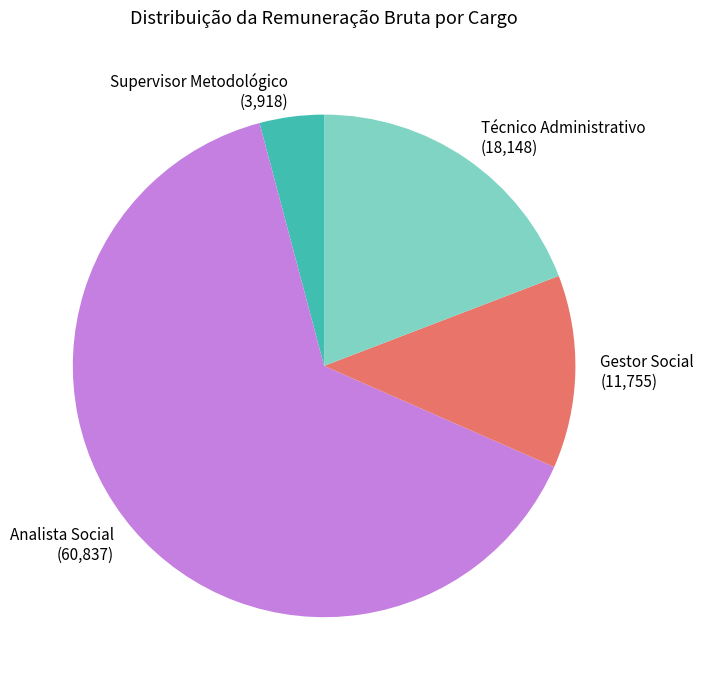

Is it true that Analista Social (60,837) is 49% of the pie?

False